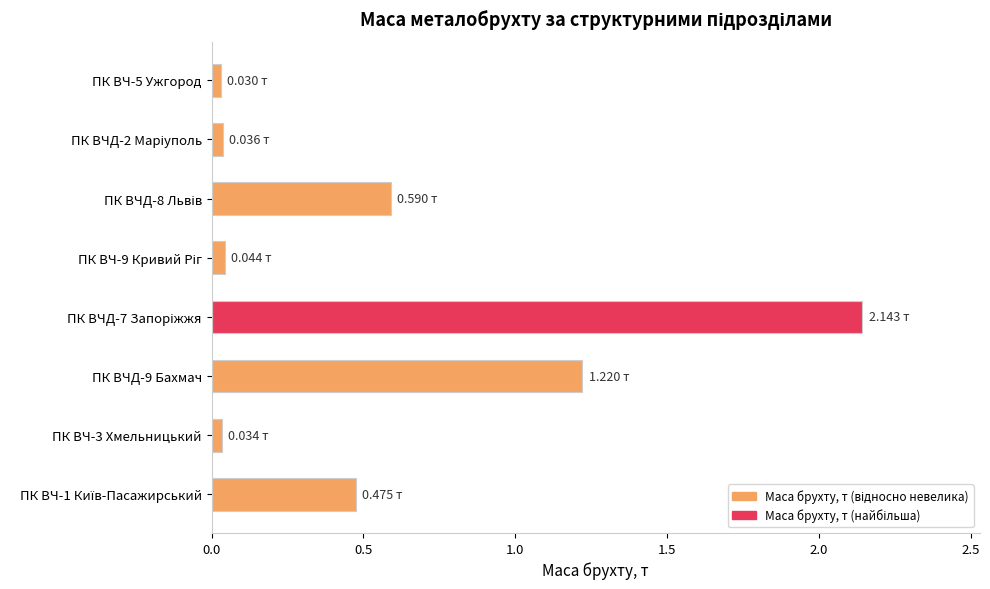

What is the sum of all values?

4.6